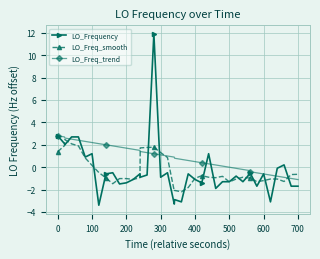

What is the value of the LO_Freq_smooth point at the 37th from the left?

-1.1